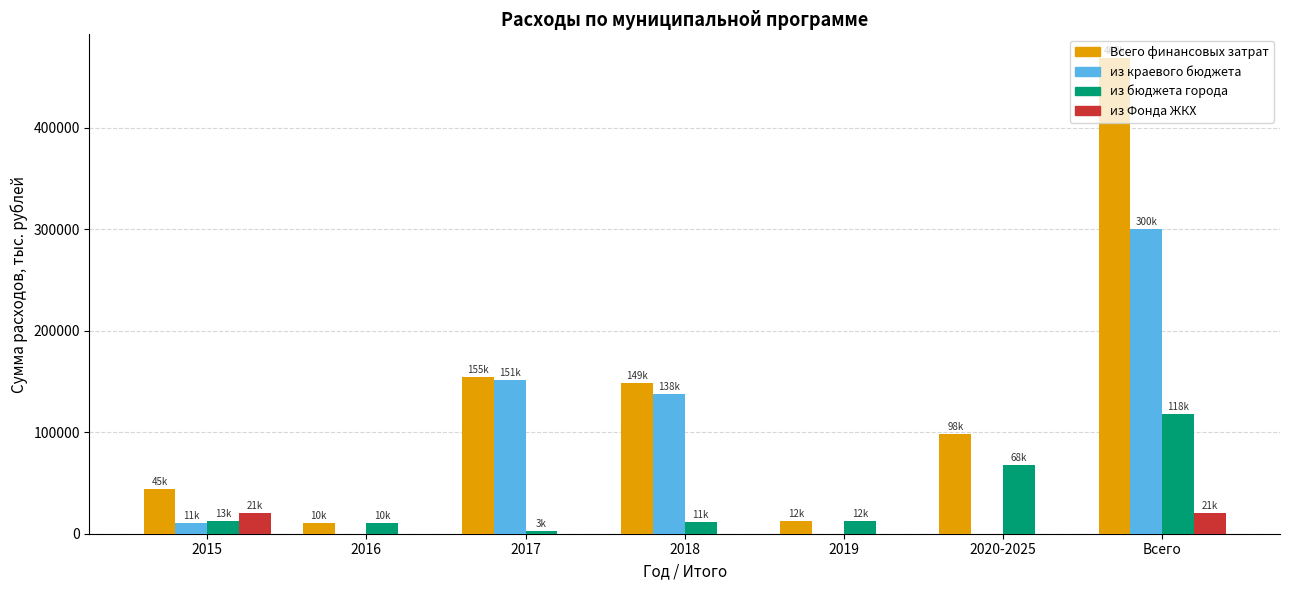

The из бюджета города series shows 11387.0 at 2018. True or false?

True